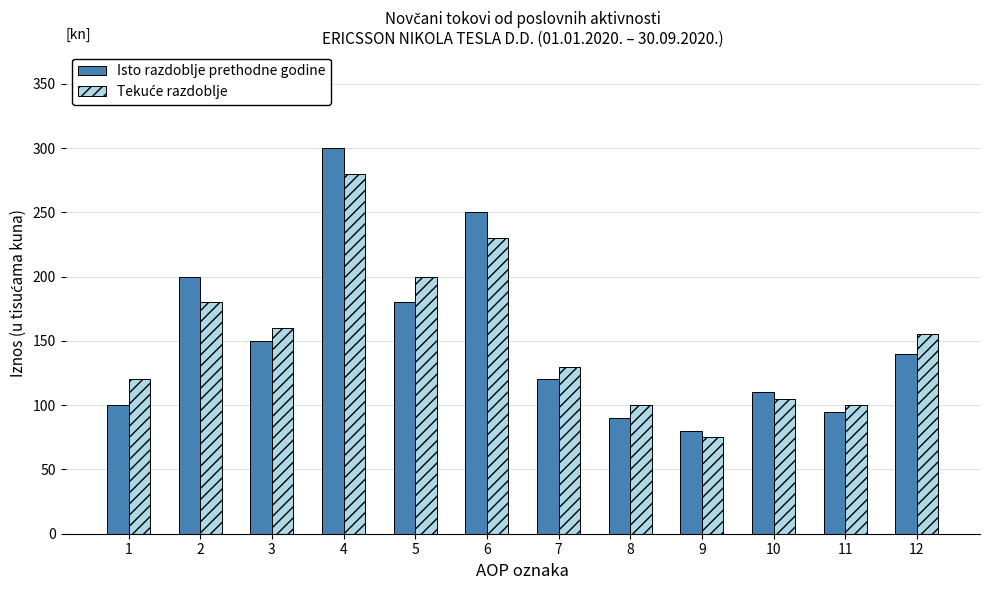

What is the total value across all series at 3?

310